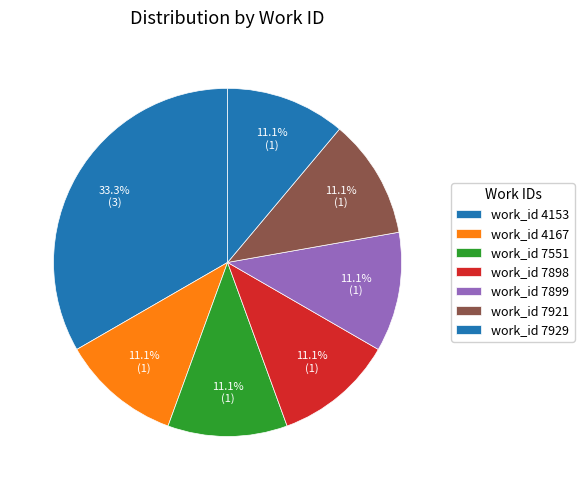

Does any single category account for the majority?

No